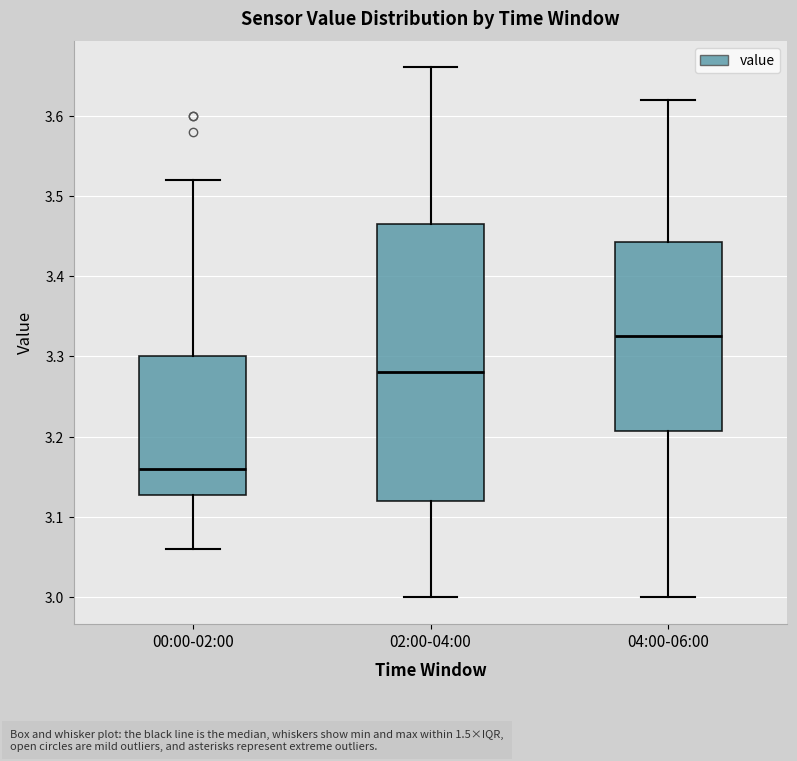

Which box's median line is the highest?

04:00-06:00